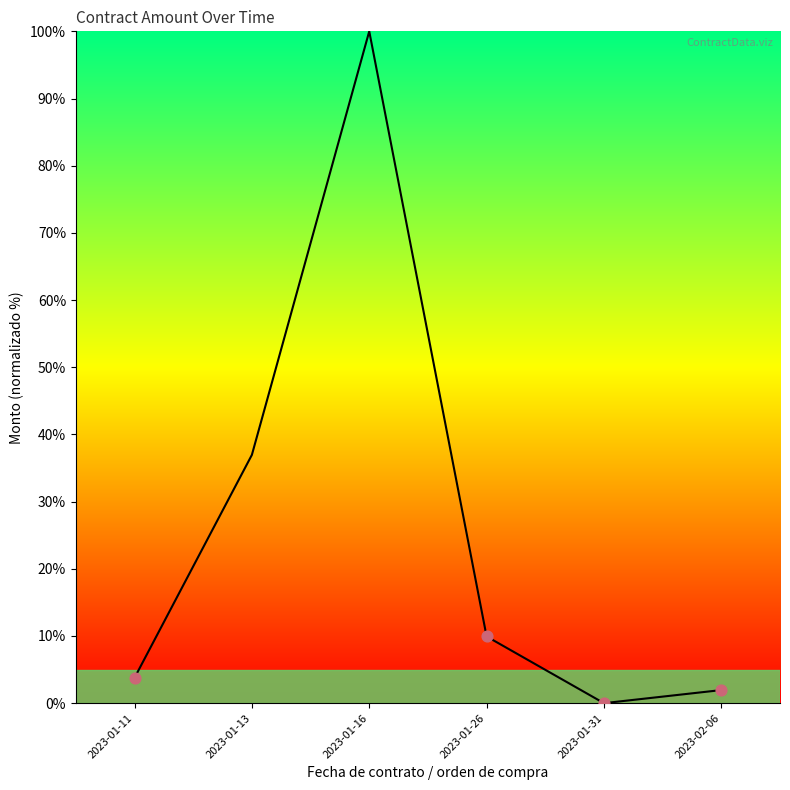

Approximately how many times larger is the value at 2023-01-11 compared to 2023-02-06?

1.9